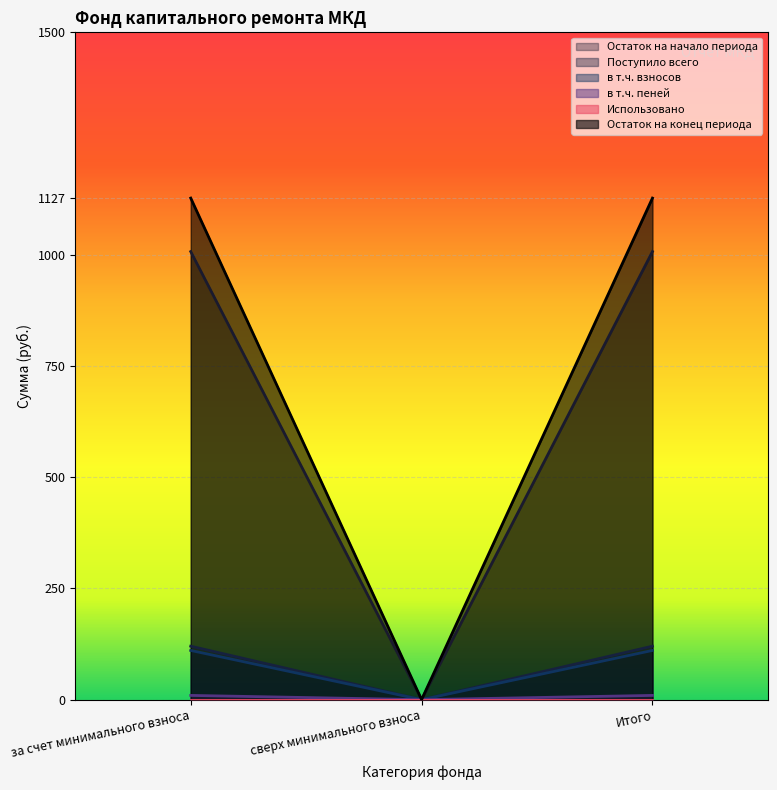

Which category has the lowest value across all series?

сверх минимального взноса